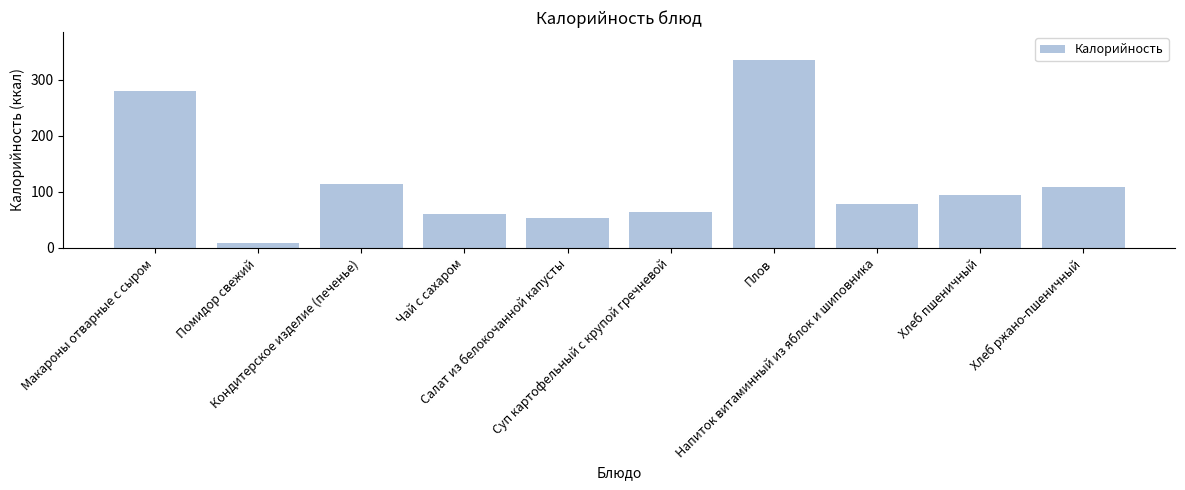

Which label corresponds to the smallest value in the chart?

Помидор свежий